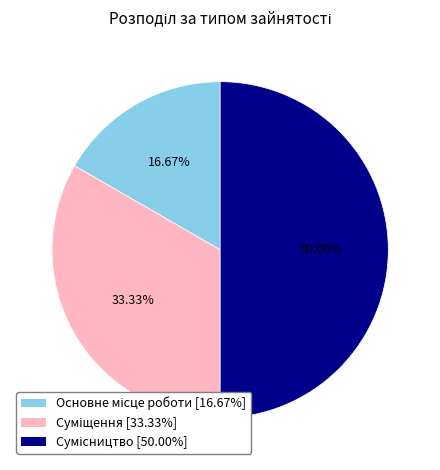

How many slices are in this pie chart?

3